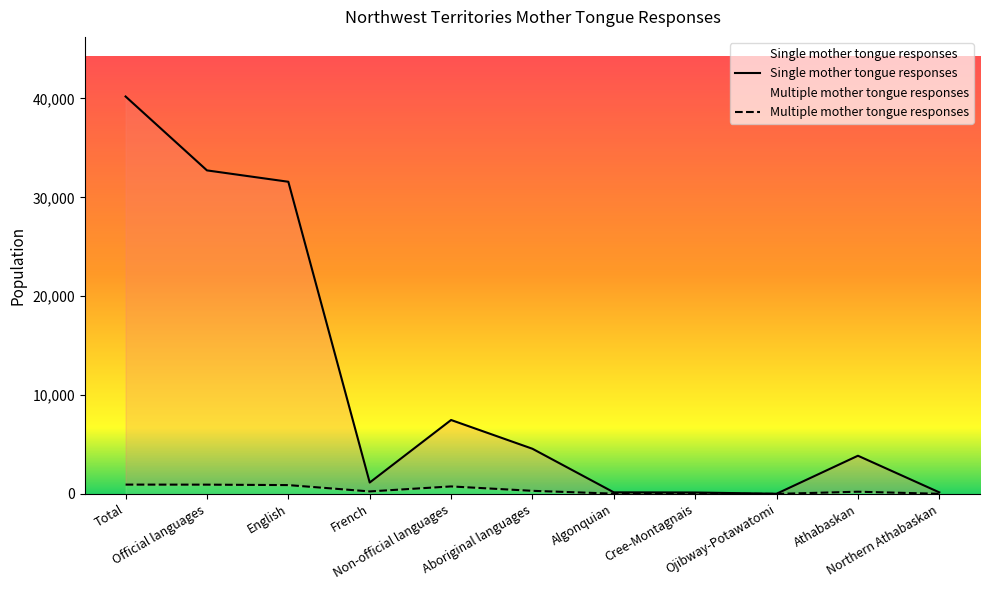

Where does the Multiple mother tongue responses series first go above 250?

Total